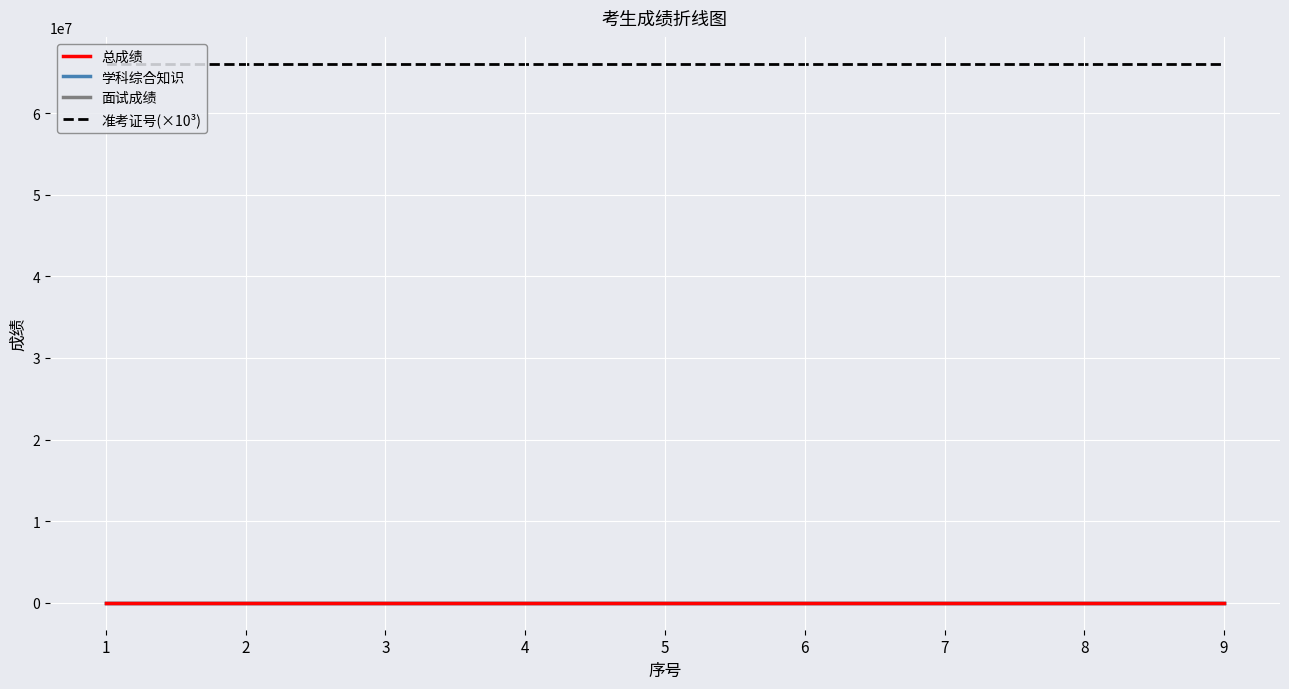

What is the approximate value of 面试成绩 at 8?

81.6